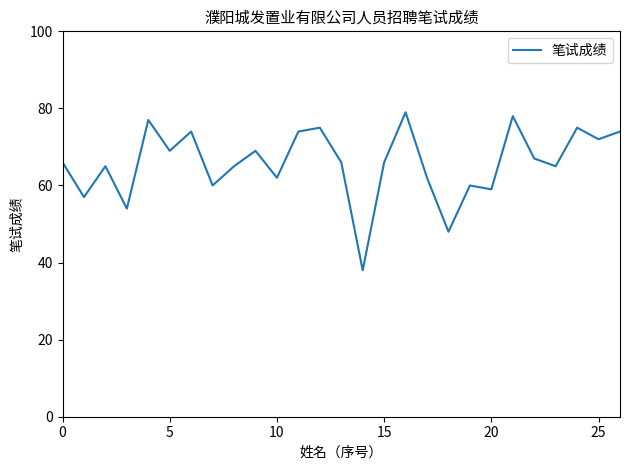

What is the difference between the maximum and minimum values?

41